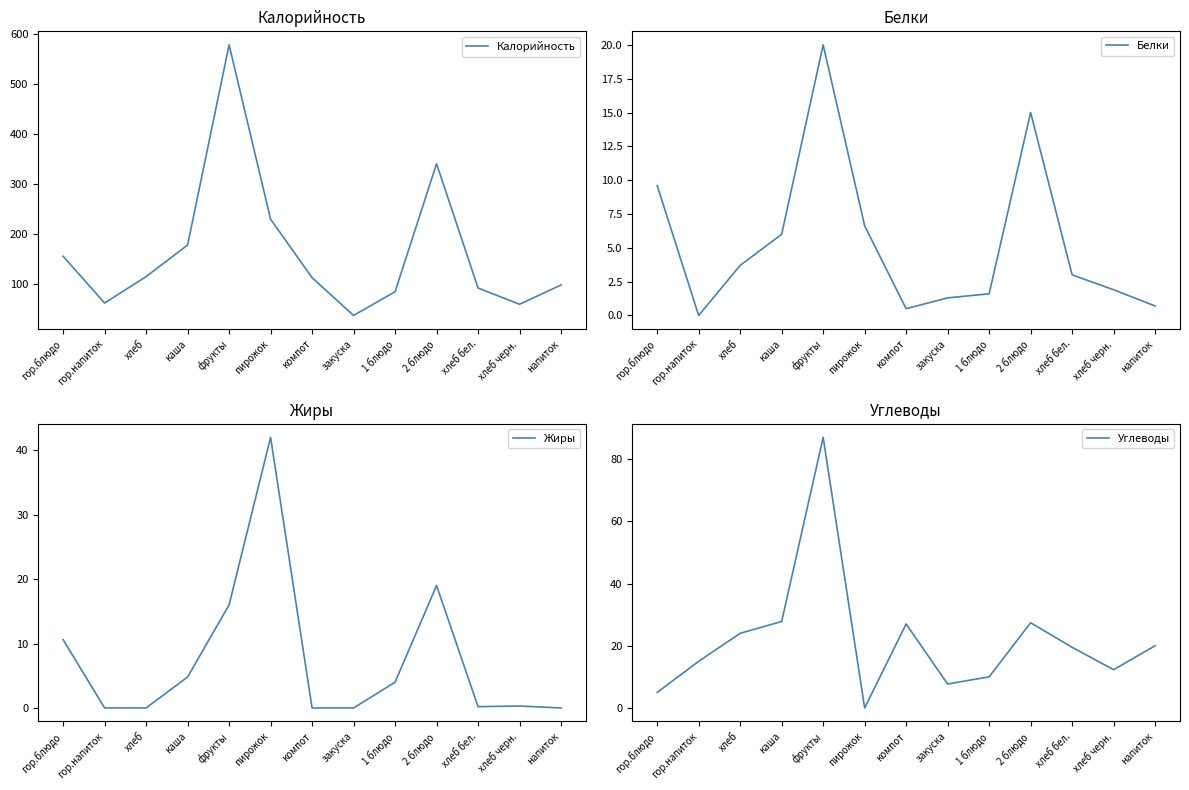

Does the chart display data point markers on the line(s)?

No